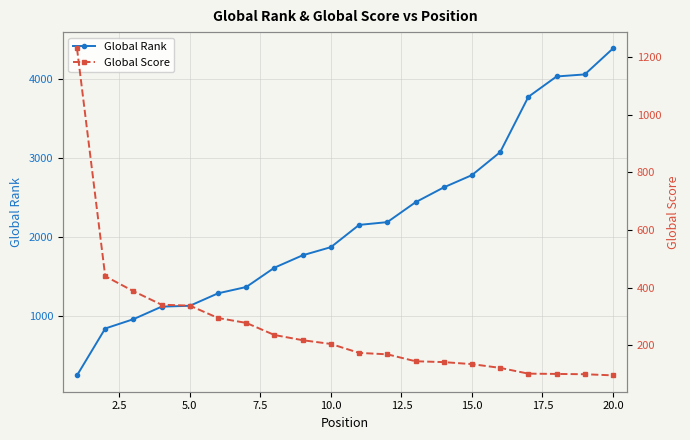

How many data points in Global Score are above 205?

9